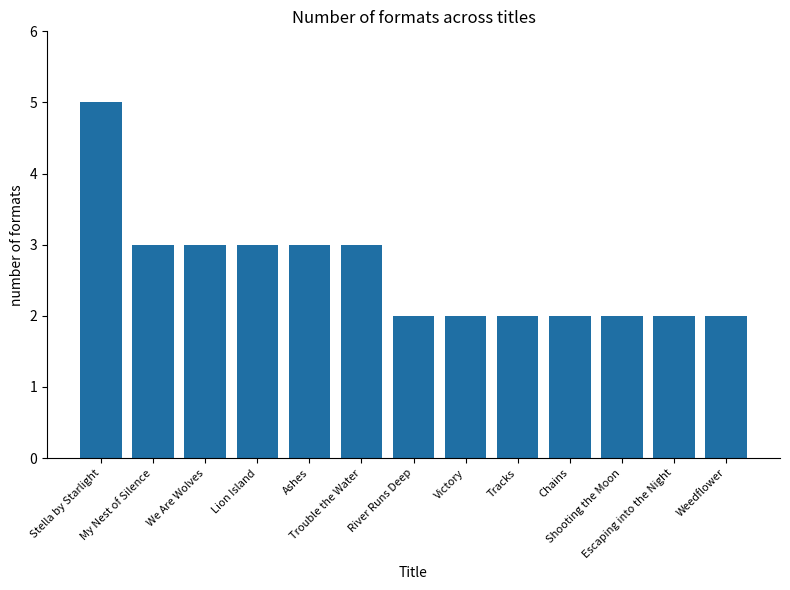

What is the difference between the maximum and minimum values?

3